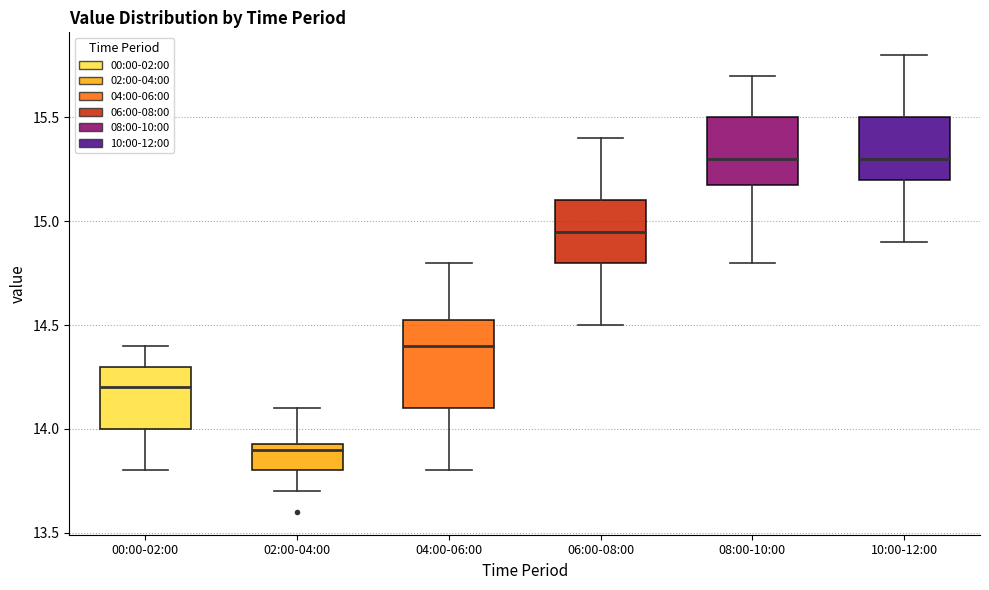

Reading left to right, transcribe this box plot: for each box, give where its median line is, the range the box spans, and where its two whiskers end, as read against the y-axis. The values are not printed on the chart, so give them approximately, as read against the axis.

00:00-02:00: median 14.20, box 14.00 to 14.30, whiskers 13.80 to 14.40
02:00-04:00: median 13.90, box 13.80 to 13.95, whiskers 13.70 to 14.10
04:00-06:00: median 14.40, box 14.10 to 14.55, whiskers 13.80 to 14.80
06:00-08:00: median 14.95, box 14.80 to 15.10, whiskers 14.50 to 15.40
08:00-10:00: median 15.30, box 15.20 to 15.50, whiskers 14.80 to 15.70
10:00-12:00: median 15.30, box 15.20 to 15.50, whiskers 14.90 to 15.80